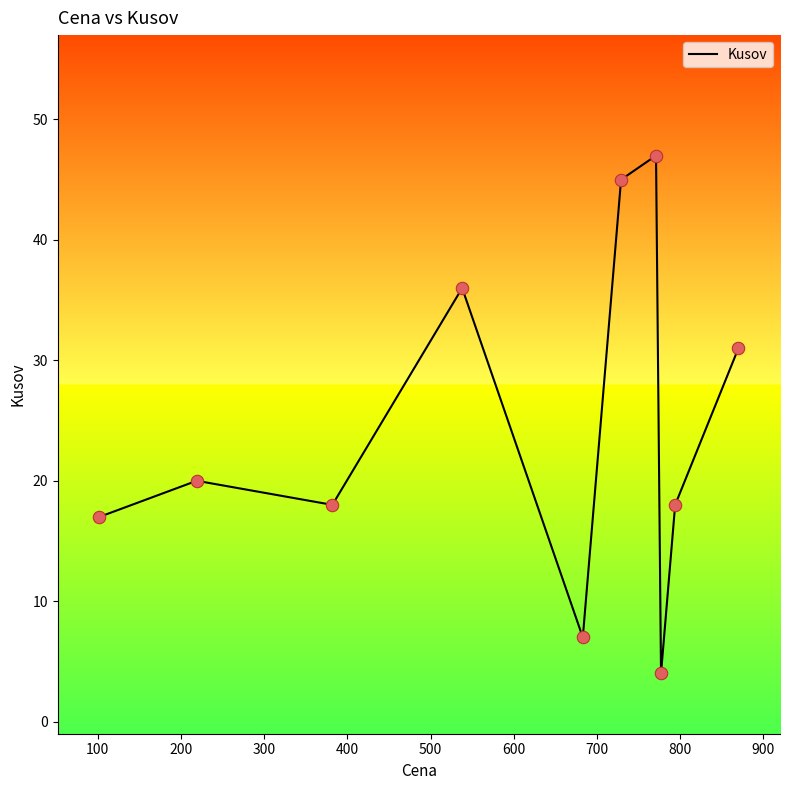

What is the smallest value displayed?

4